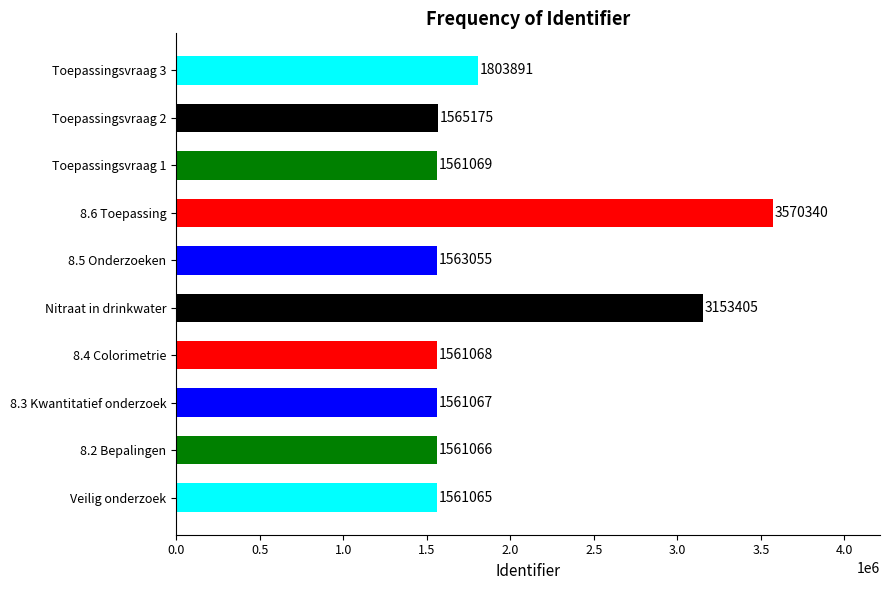

Rank the categories by value from highest to lowest.

8.6 Toepassing, Nitraat in drinkwater, Toepassingsvraag 3, Toepassingsvraag 2, 8.5 Onderzoeken, Toepassingsvraag 1, 8.4 Colorimetrie, 8.3 Kwantitatief onderzoek, 8.2 Bepalingen, Veilig onderzoek